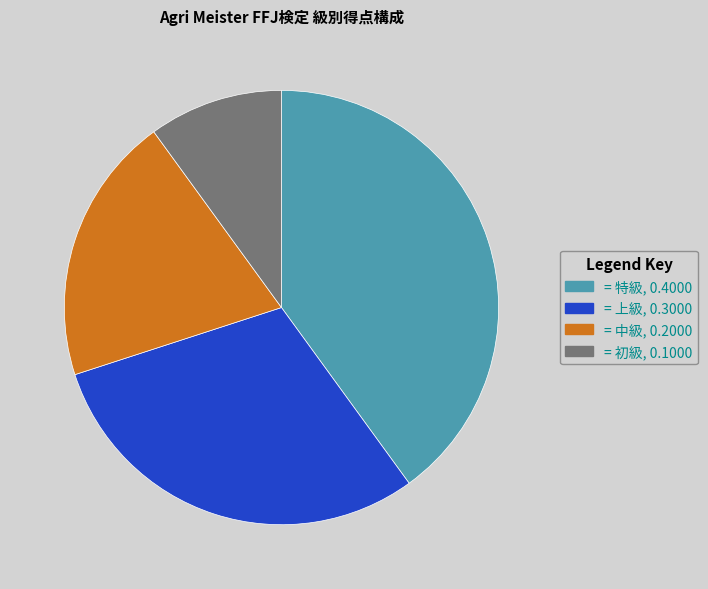

Is there a majority slice in this chart?

No